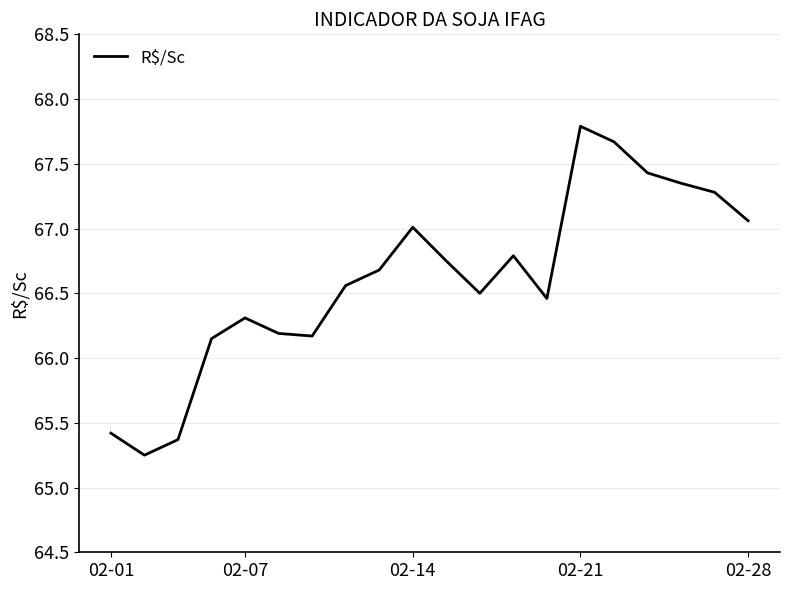

Is this an area chart (filled region under the line)?

No